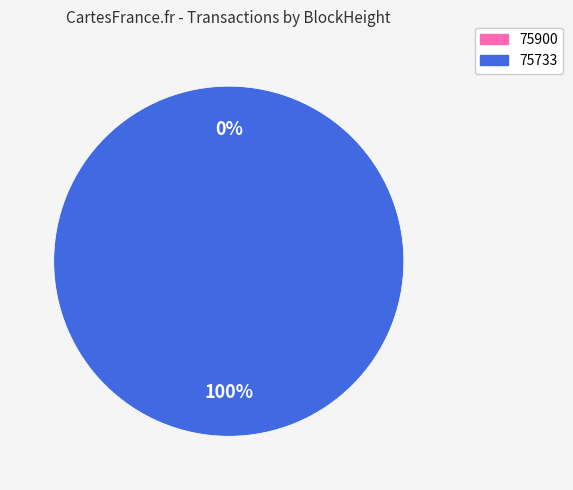

How many slices are in this pie chart?

2